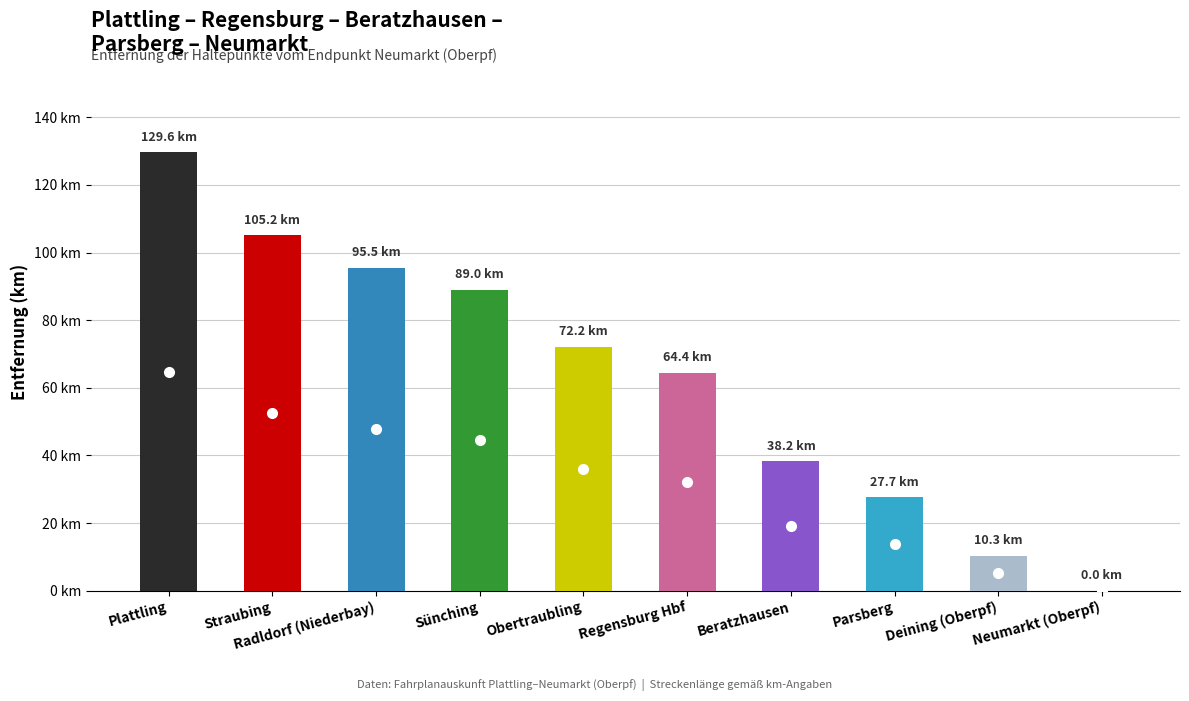

What is the change in value from Straubing to Deining (Oberpf)?

-94.9